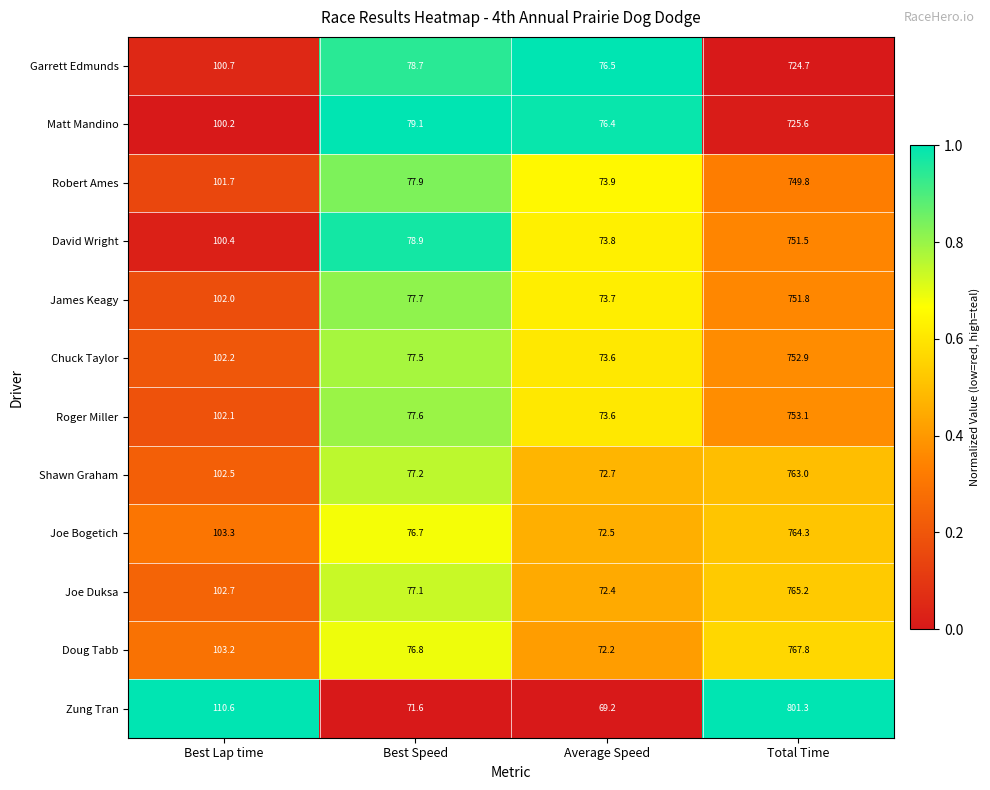

At which category is the sum across all series the highest?

Total Time